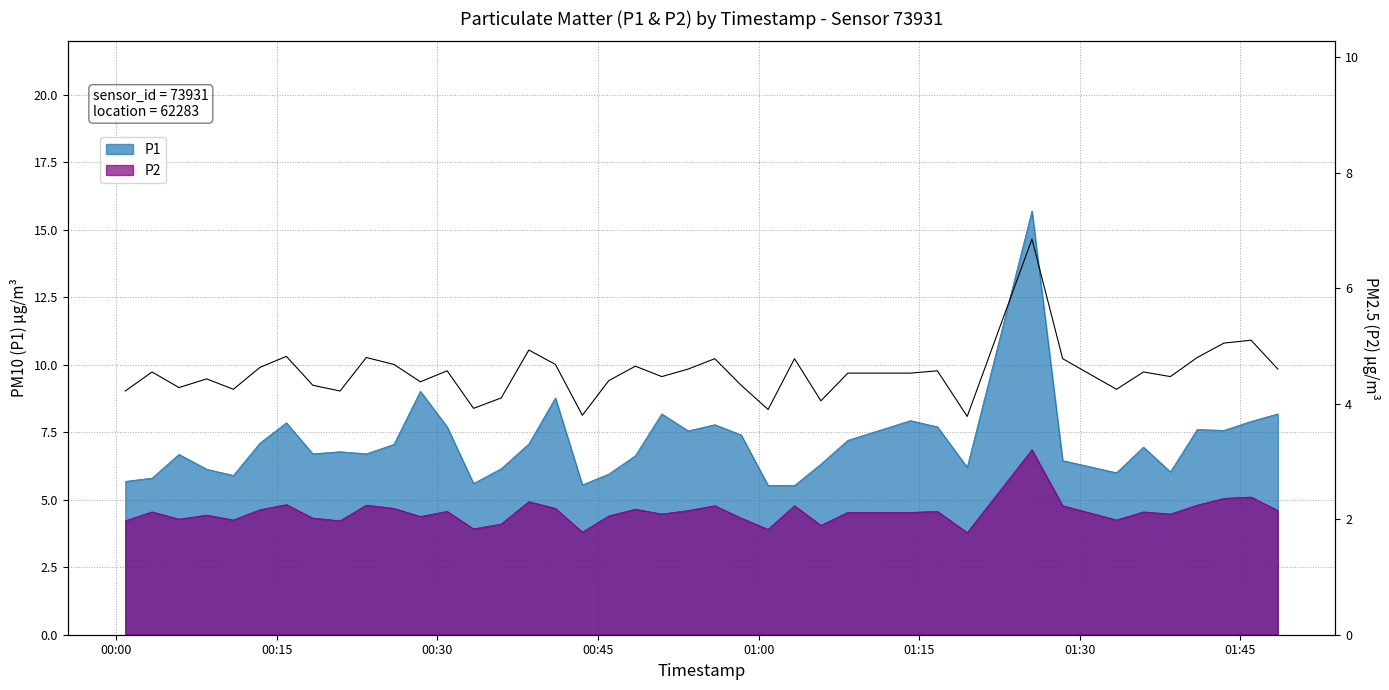

The value at 01:30 is 7.7. True or false?

False